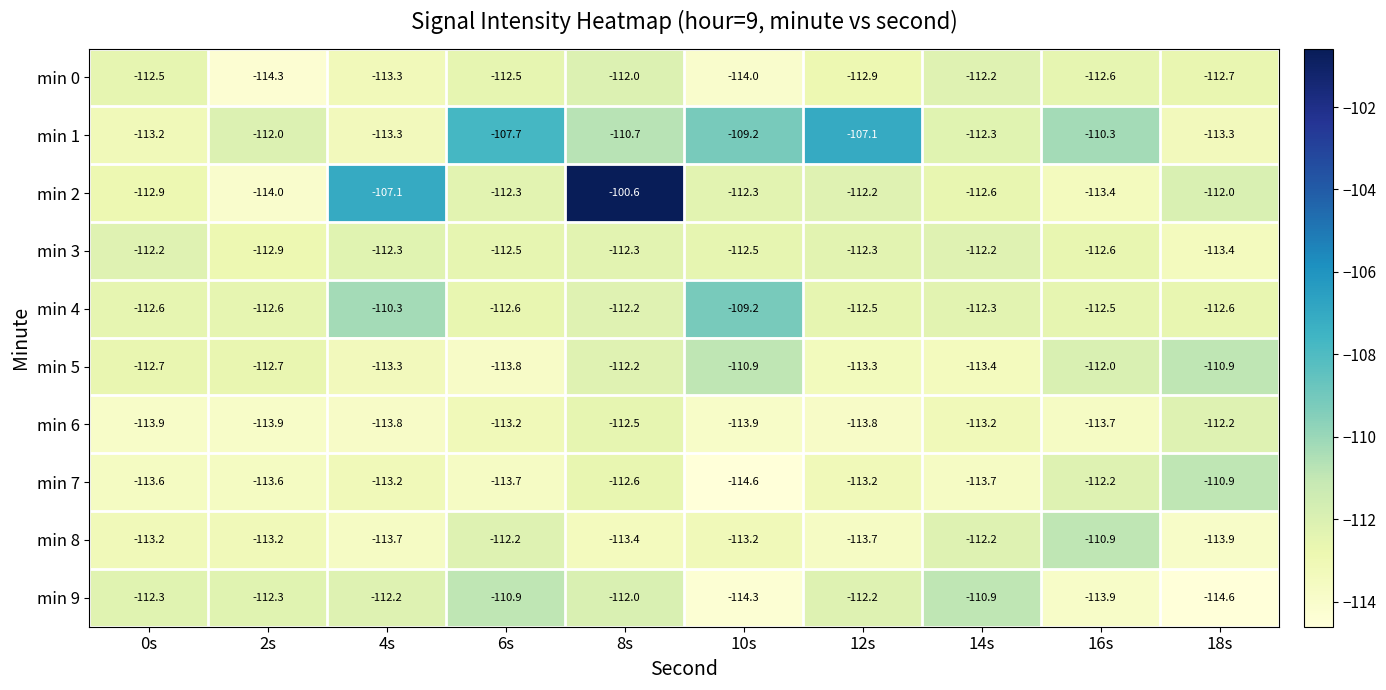

What is the average value of the min 5 series?

-112.5